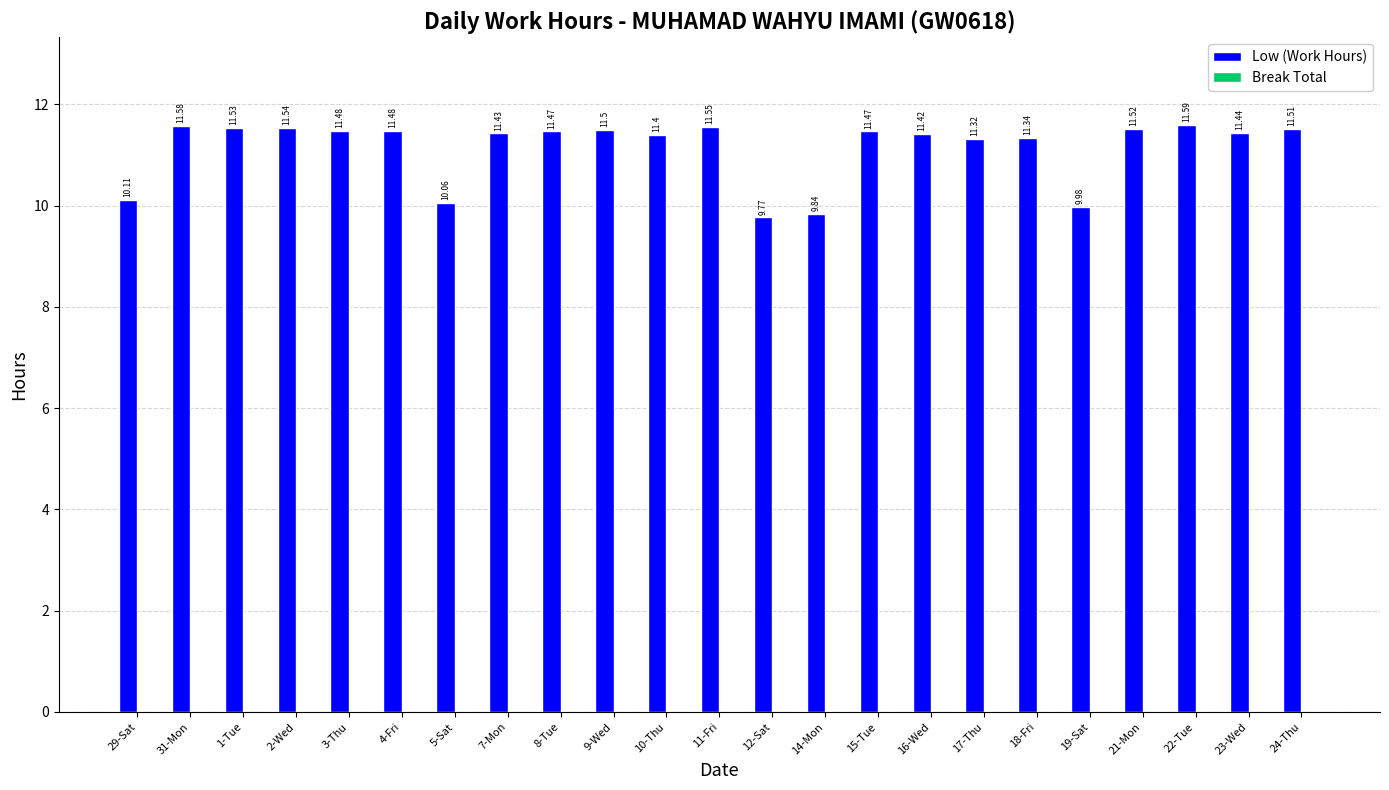

What is the difference between the values at 4-Fri and 5-Sat?

1.4